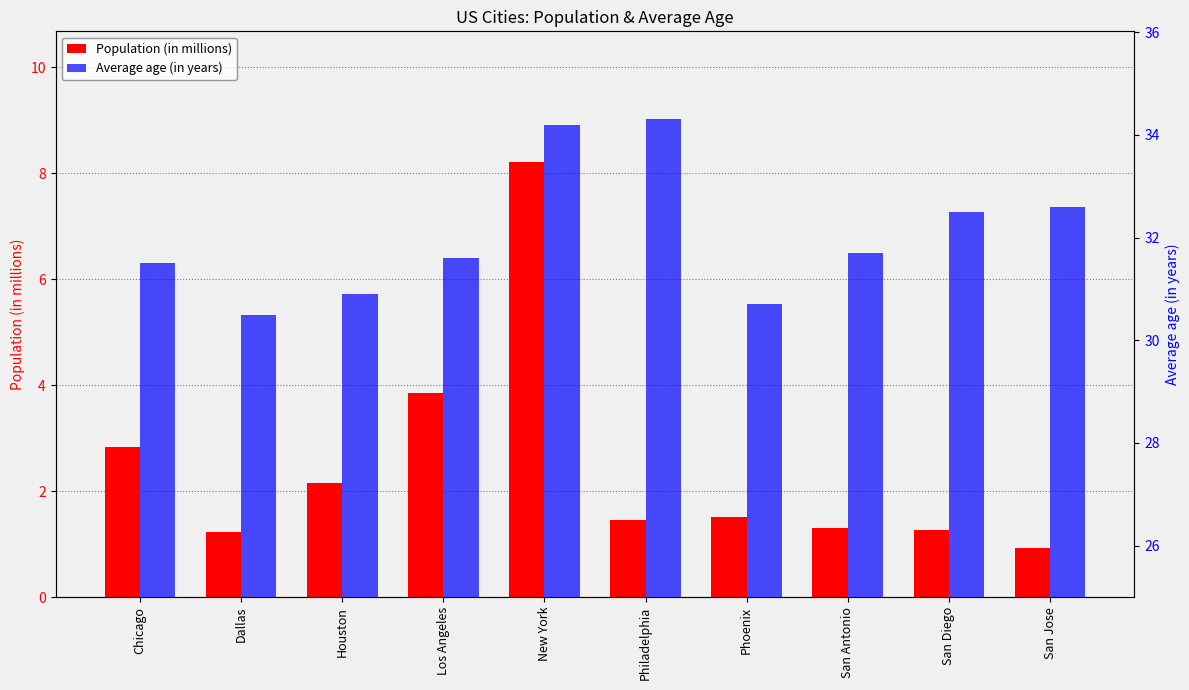

What is the approximate value of Population (in millions) at San Jose?

0.9